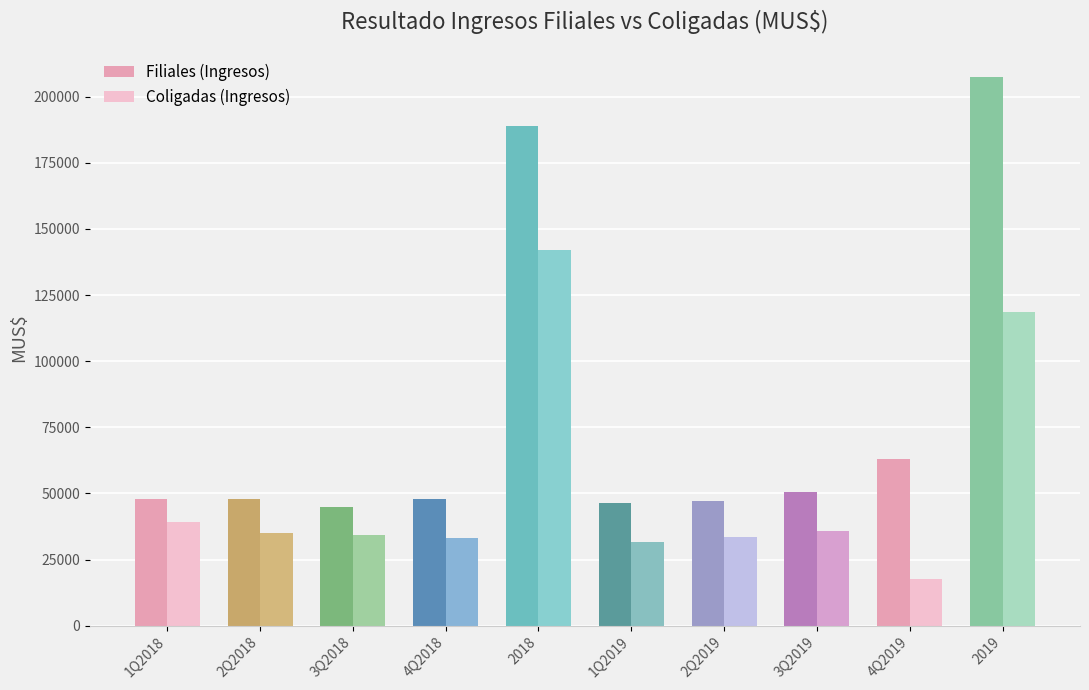

What is the value of the Coligadas (Ingresos) bar at the 10th from the left?

118422.1